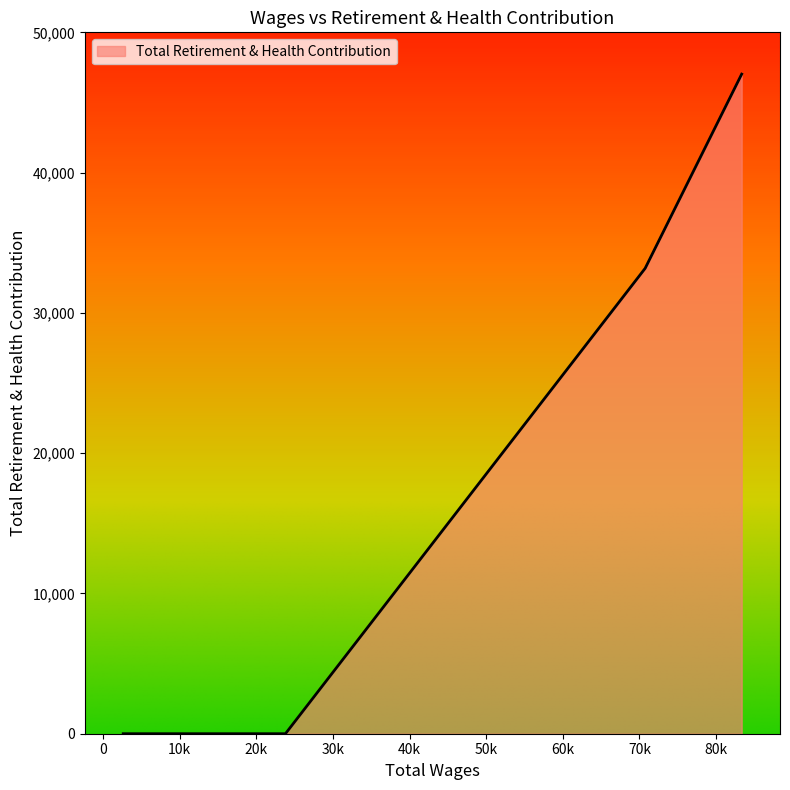

True or false: there are more than 2 points higher than both neighbors.

False